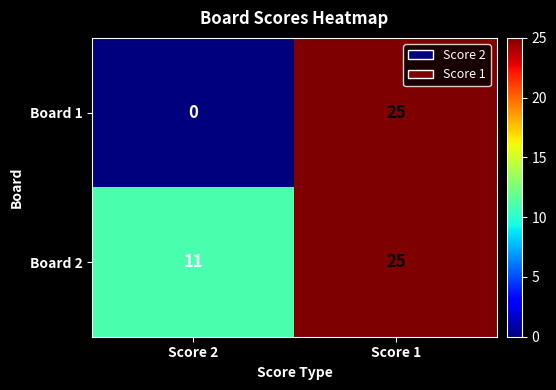

What is the sum of all Board 2 values?

36